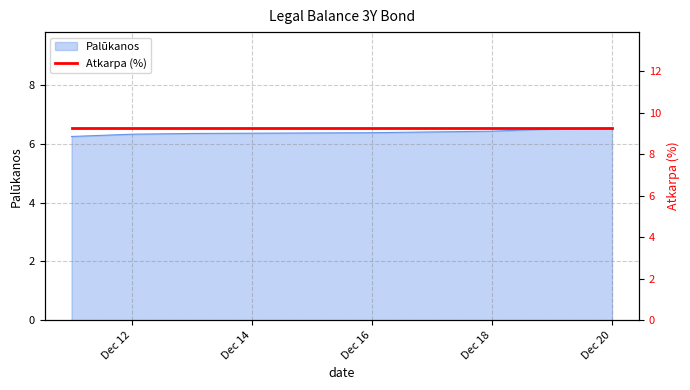

Is it true that the value at 2024-12-17 is 9.9?

False